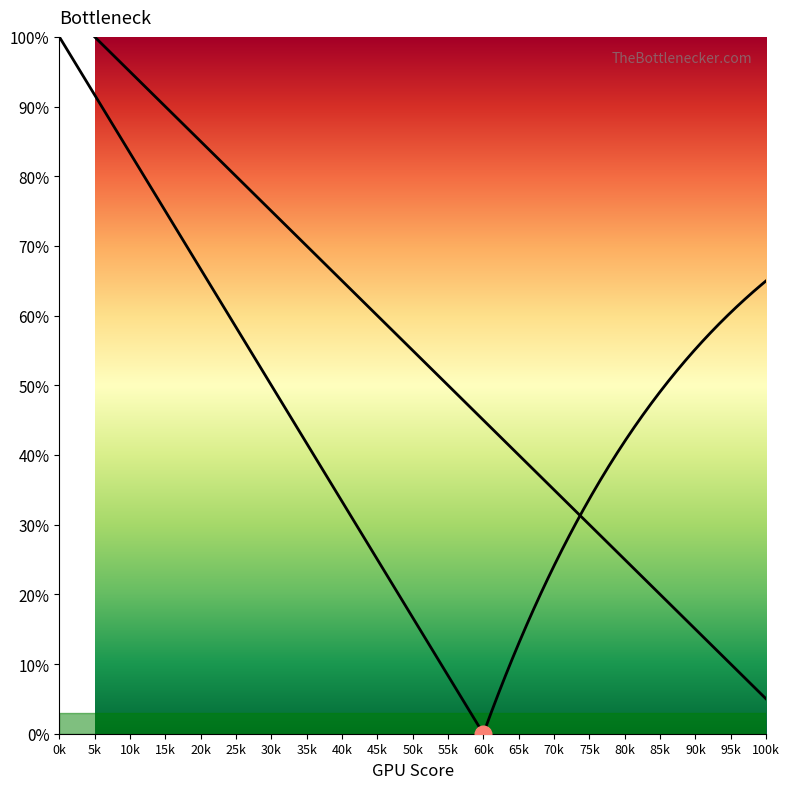

What is the label of the 19th point from the left?

95k